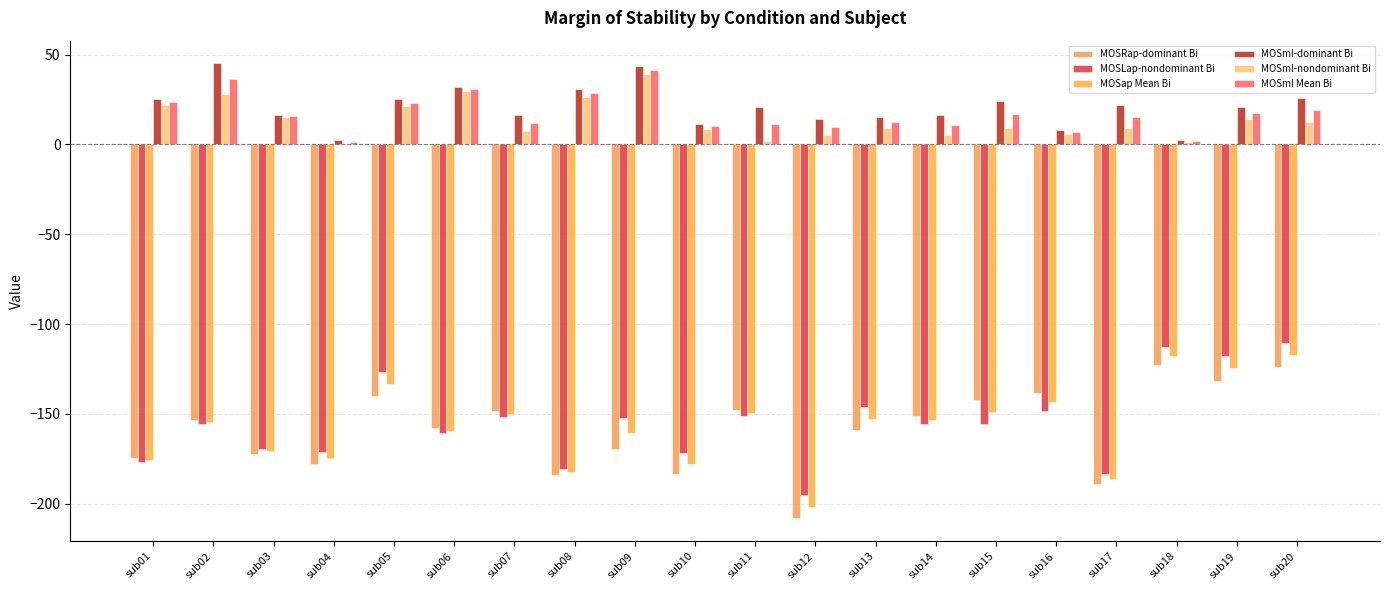

Count the number of categories in the chart.

20